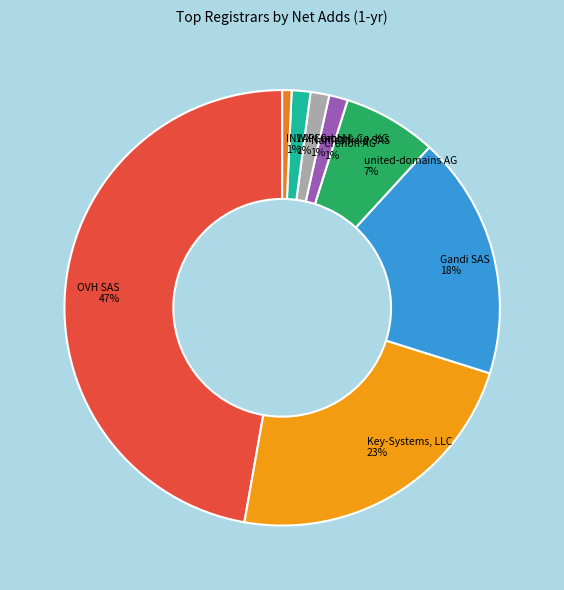

To the nearest percent, what portion does Nameshield SAS represent?

1%